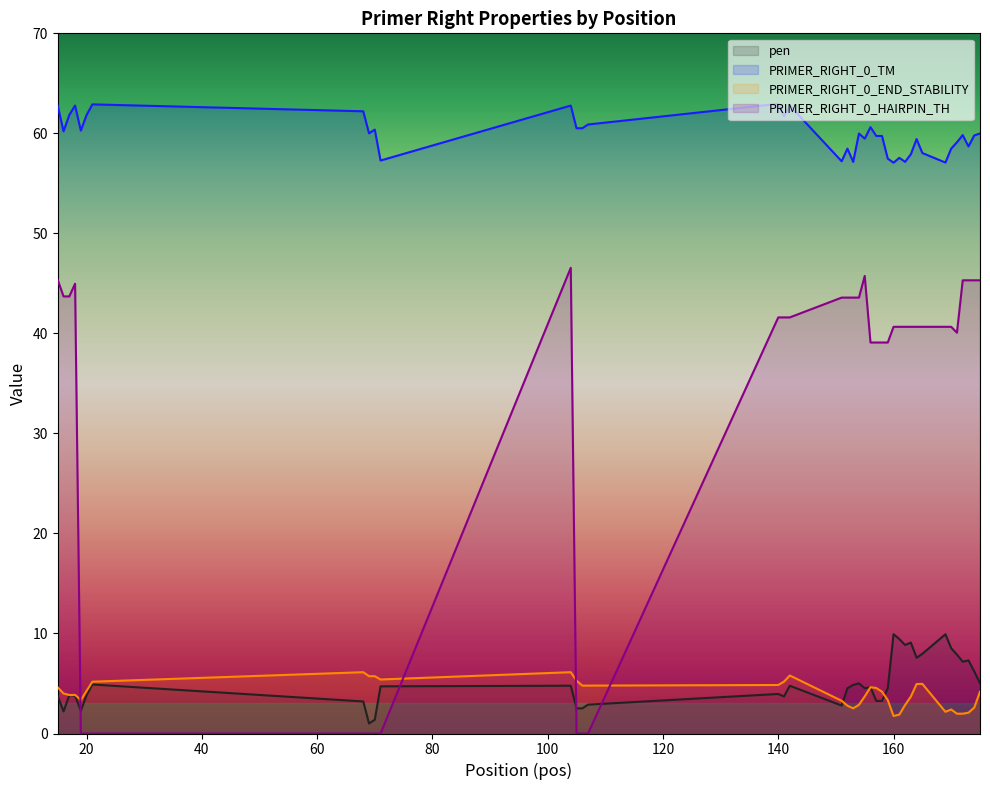

What is the sum of all pen values?

202.3